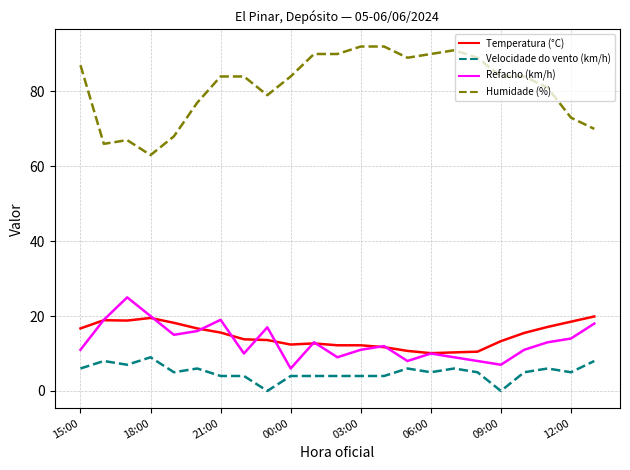

Which series has the largest total across all categories?

Humidade (%)